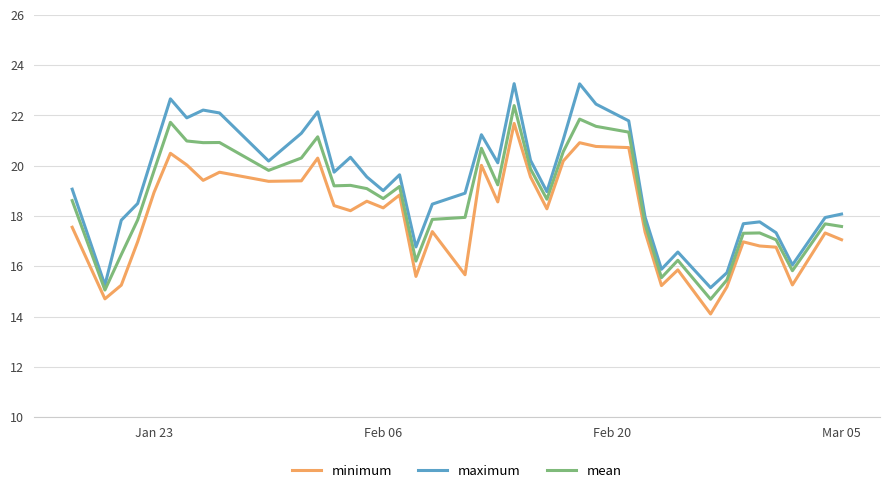

True or false: maximum and minimum intersect in this chart.

False